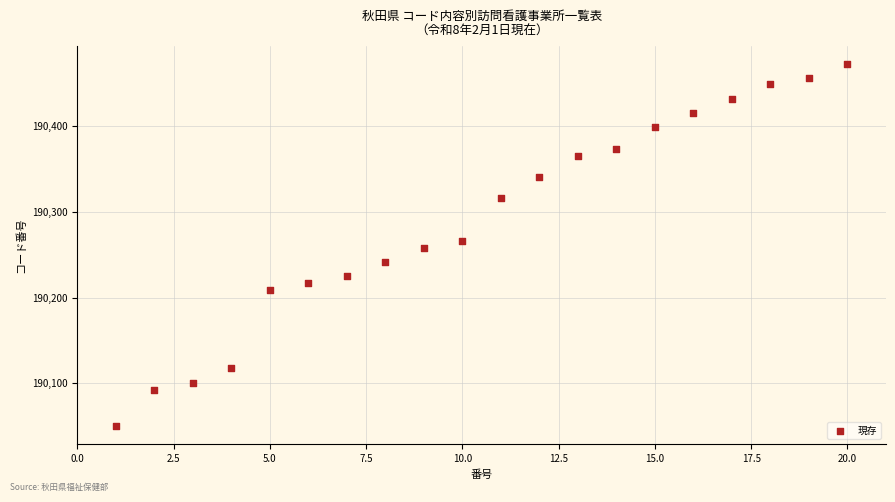

What is the range of Y values (max minus min)?

422